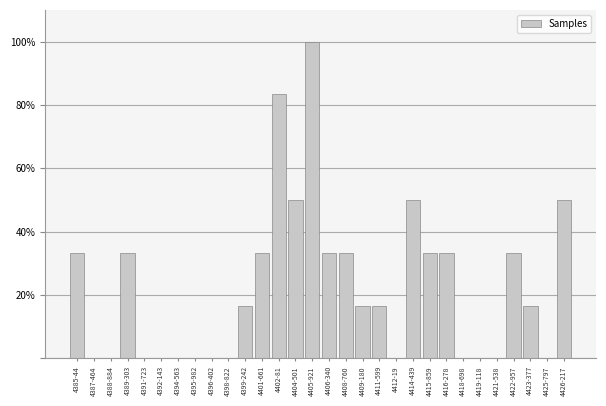

Reading right to left, transcribe all the data shown in this chart.

4426-217=50.0	4425-797=0.0	4423-377=16.7	4422-957=33.3	4421-538=0.0	4419-118=0.0	4418-698=0.0	4416-278=33.3	4415-859=33.3	4414-439=50.0	4412-19=0.0	4411-599=16.7	4409-180=16.7	4408-760=33.3	4406-340=33.3	4405-921=100.0	4404-501=50.0	4402-81=83.3	4401-661=33.3	4399-242=16.7	4398-822=0.0	4396-402=0.0	4395-982=0.0	4394-563=0.0	4392-143=0.0	4391-723=0.0	4389-303=33.3	4388-884=0.0	4387-464=0.0	4385-44=33.3